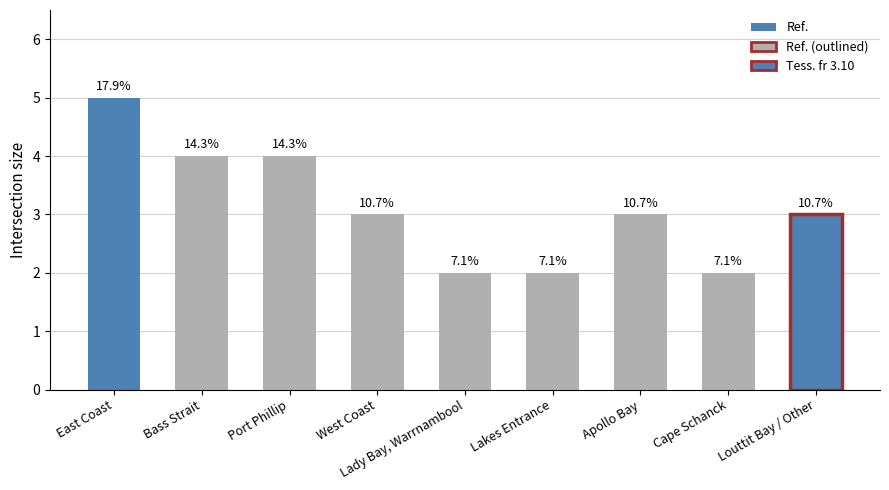

What is the label of the 9th bar from the right?

East Coast